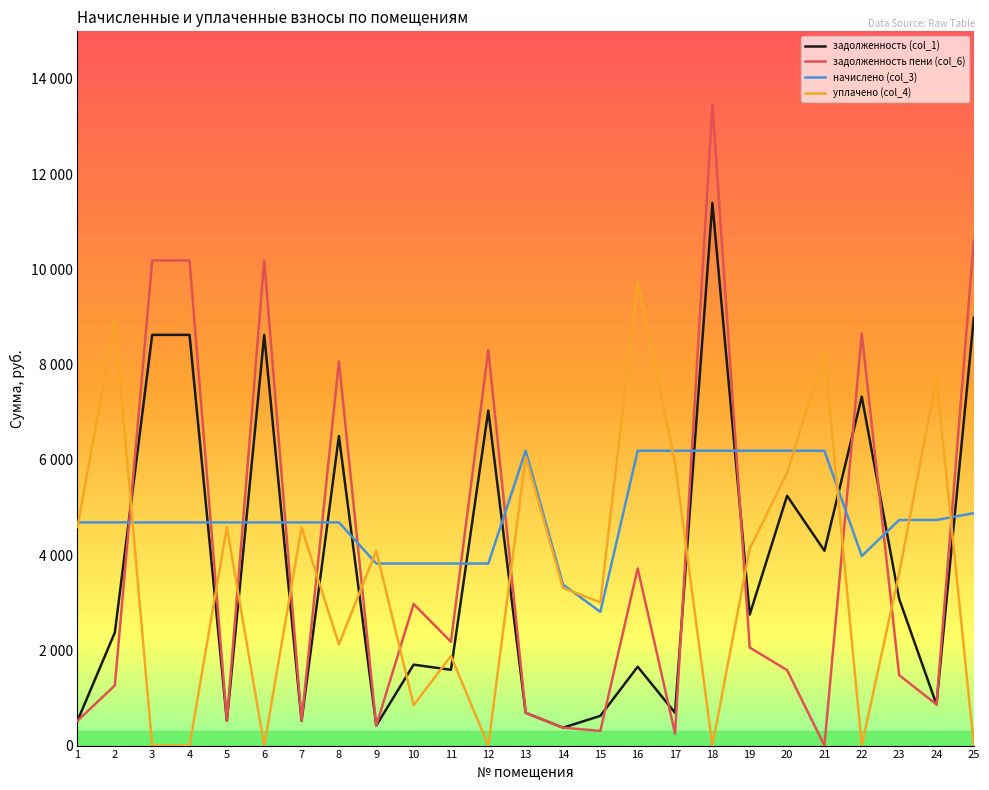

Which series changed the most between 6 and 15?

задолженность пени (col_6)